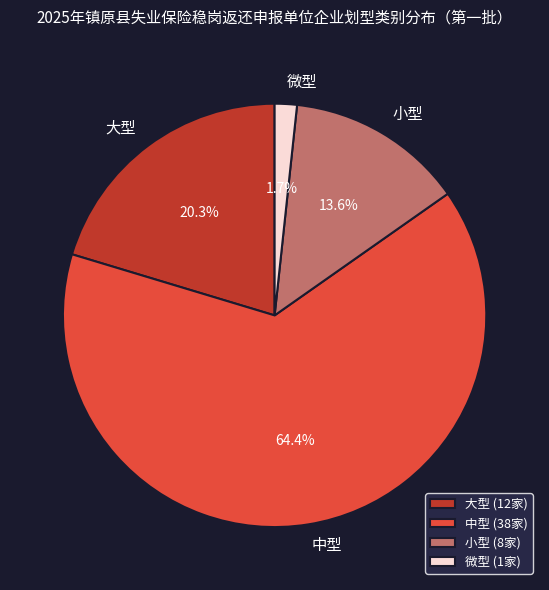

Count the number of slices in the pie.

4